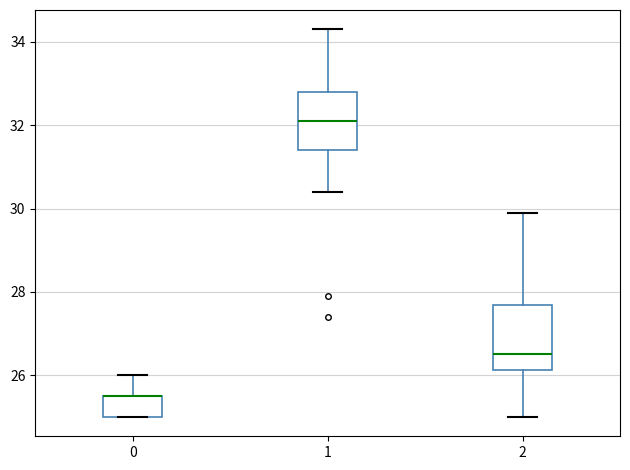

Reading left to right, transcribe this box plot: for each box, give where its median line is, the range the box spans, and where its two whiskers end, as read against the y-axis. The values are not printed on the chart, so give them approximately, as read against the axis.

0: median 25.6 (drawn on the box's upper edge), box 25.0 to 25.6, whiskers 25.0 to 26.0
1: median 32.2, box 31.4 to 32.8, whiskers 30.4 to 34.4
2: median 26.6, box 26.2 to 27.6, whiskers 25.0 to 30.0